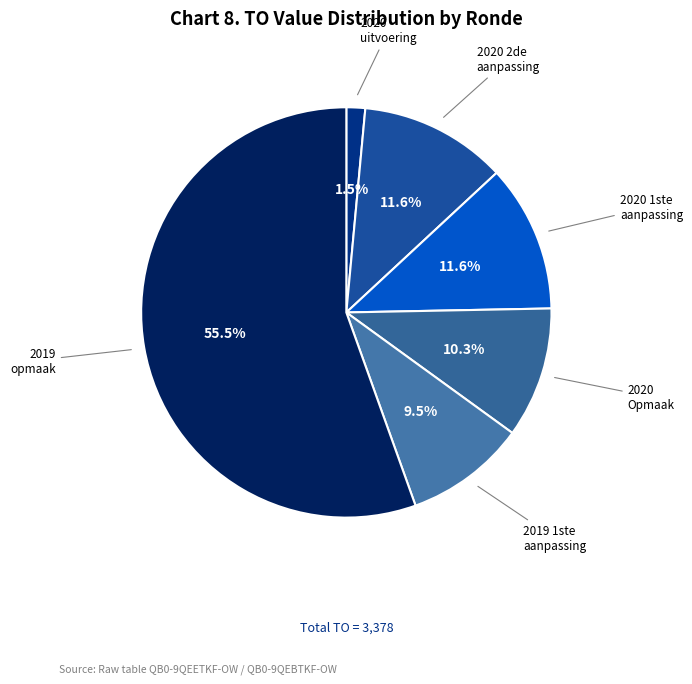

Which slice is the smallest?

2020 uitvoering